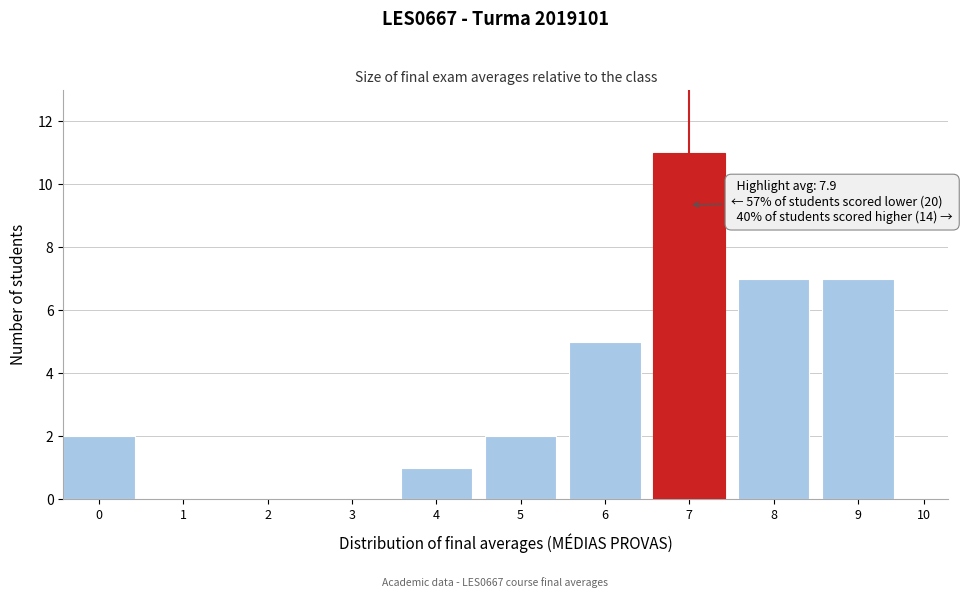

Reading left to right, extract all data points from this chart.

0=2	1=0	2=0	3=0	4=1	5=2	6=5	7=11	8=7	9=7	10=0